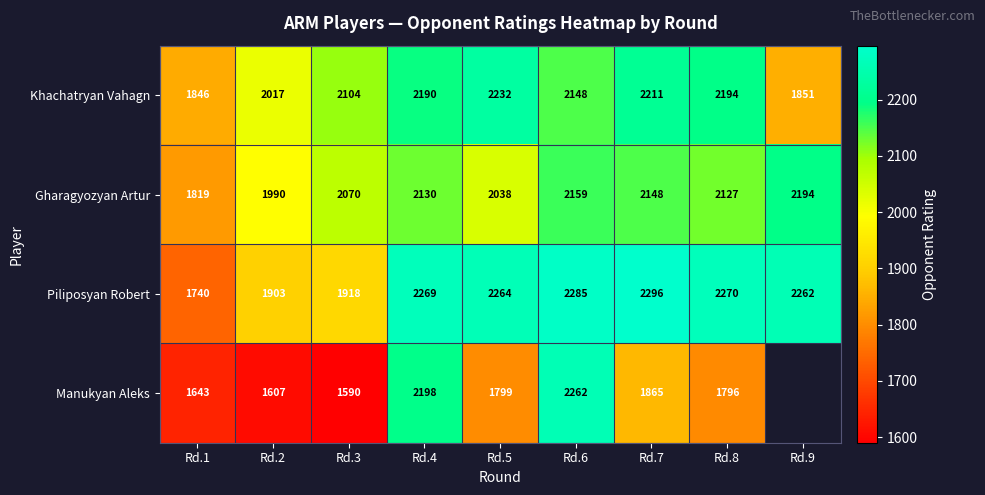

What is the difference between the highest and lowest values at Rd.3?

514